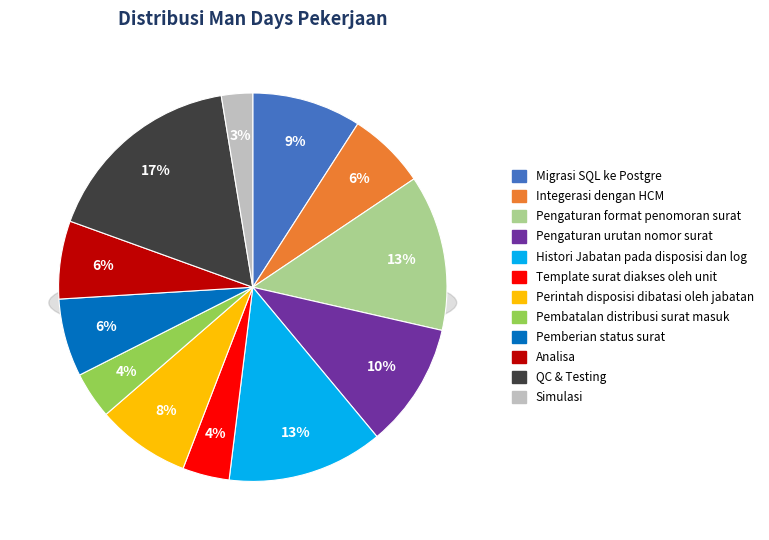

What is the ratio of the value at Histori Jabatan pada disposisi dan log to the value at Migrasi SQL ke Postgre?

1.4